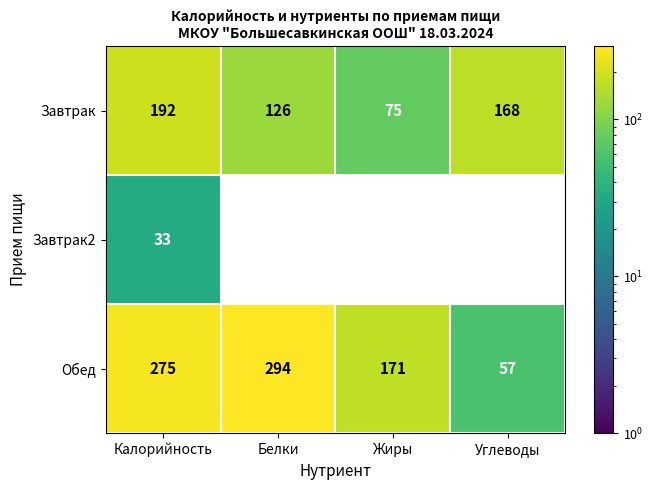

At which category does the chart reach its minimum across all series?

Калорийность